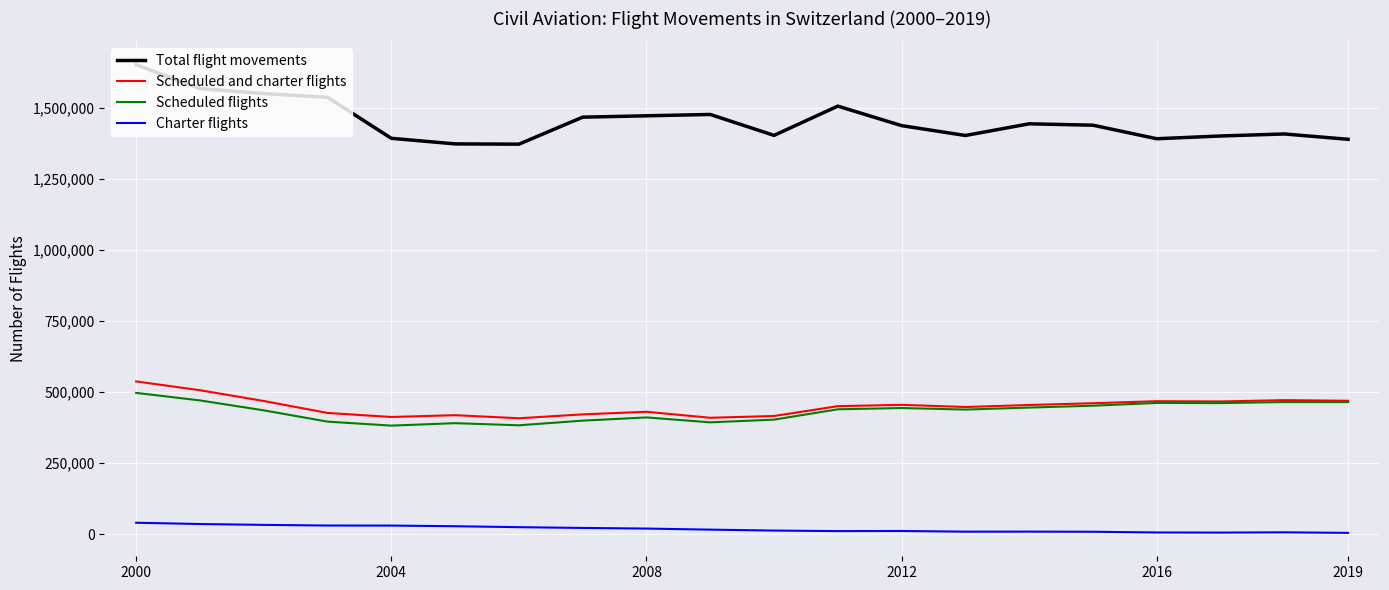

True or false: Scheduled and charter flights and Charter flights cross at least once.

False